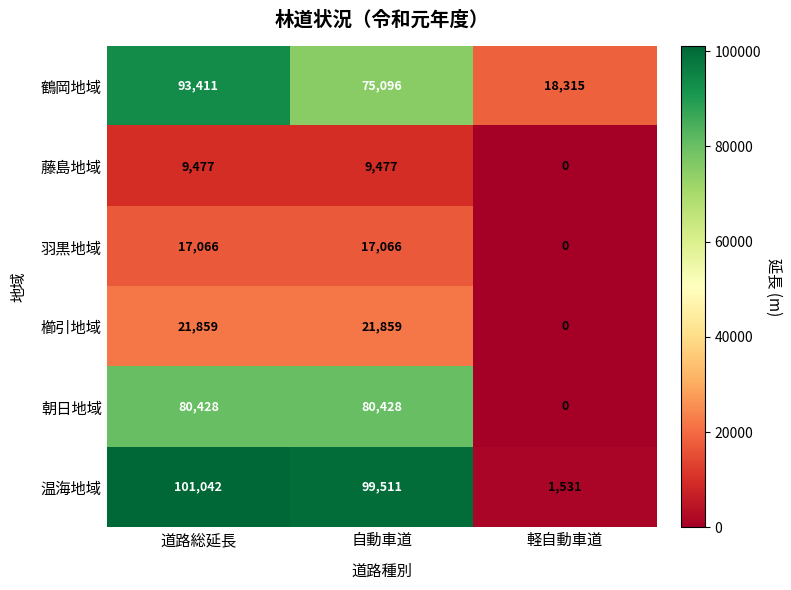

Which category has the lowest value across all series?

軽自動車道